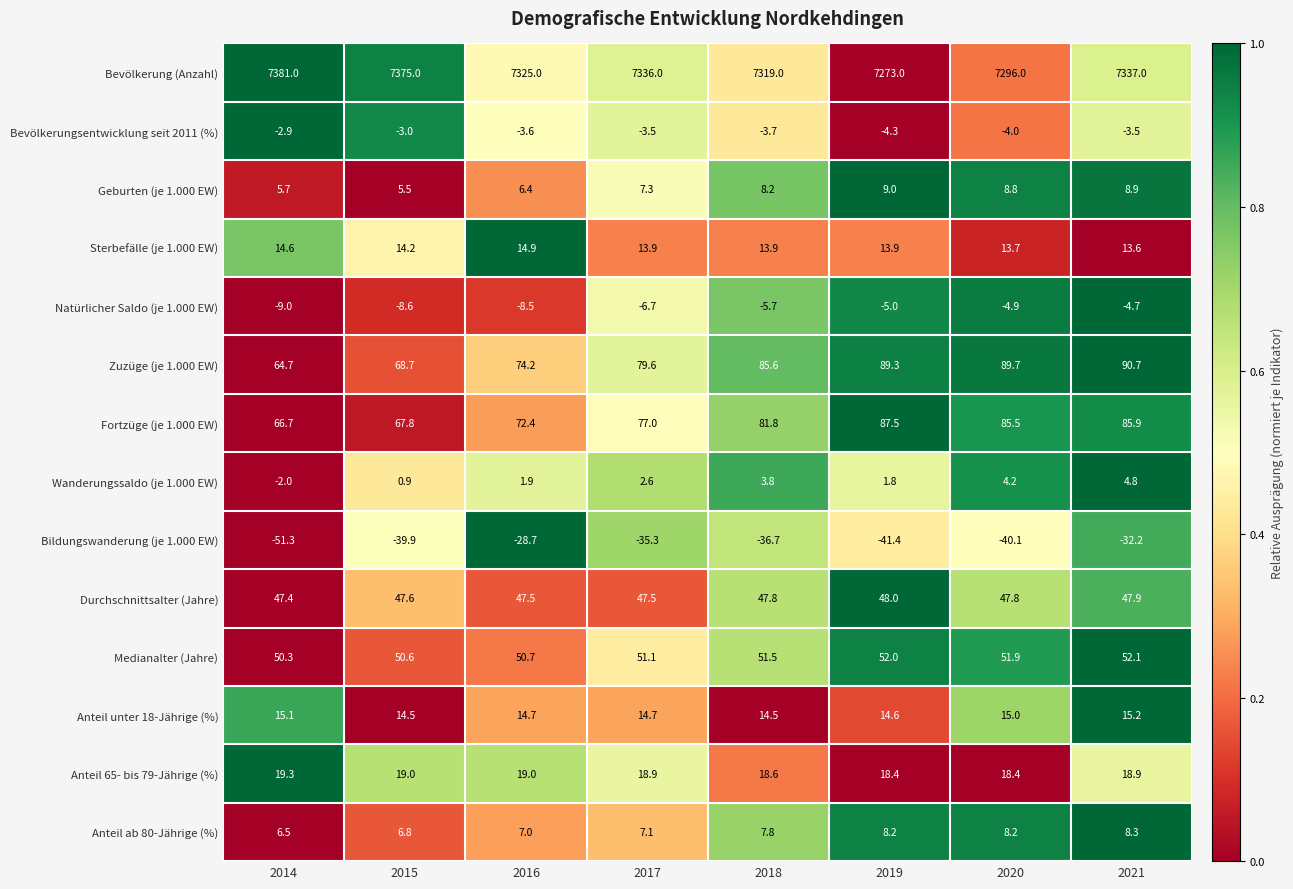

At how many categories does at least one series exceed 0?

8